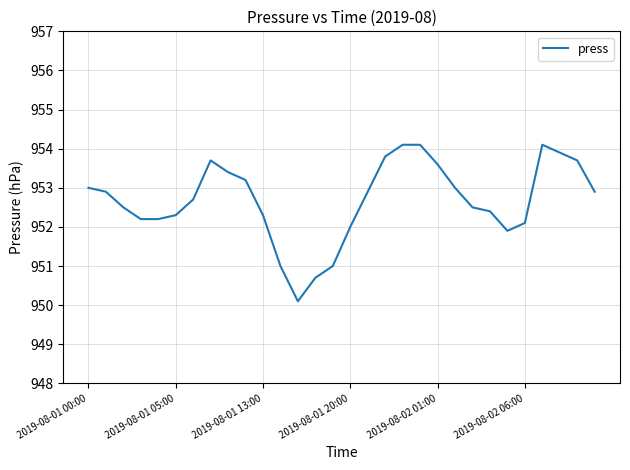

How many categories are shown in the chart?

30